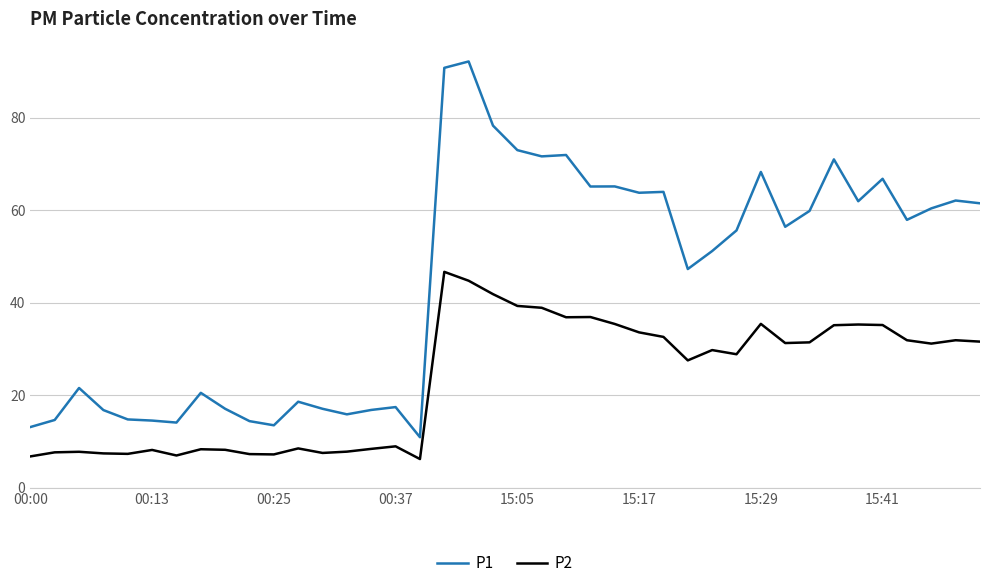

What is the lowest value of the P2 series?

6.2